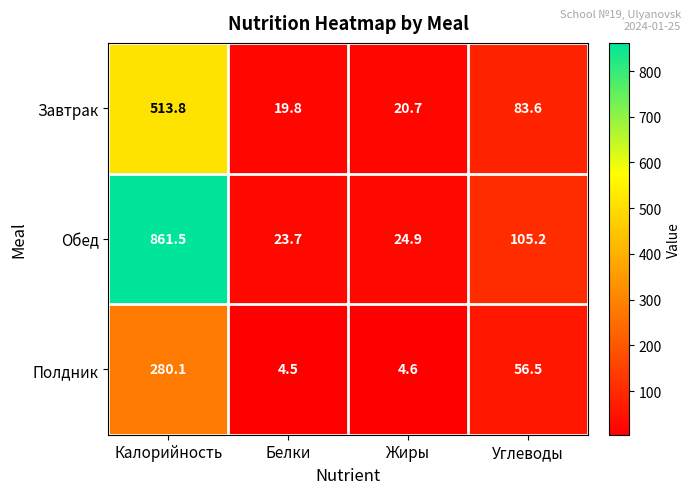

What is the approximate value of Завтрак at Калорийность?

513.8